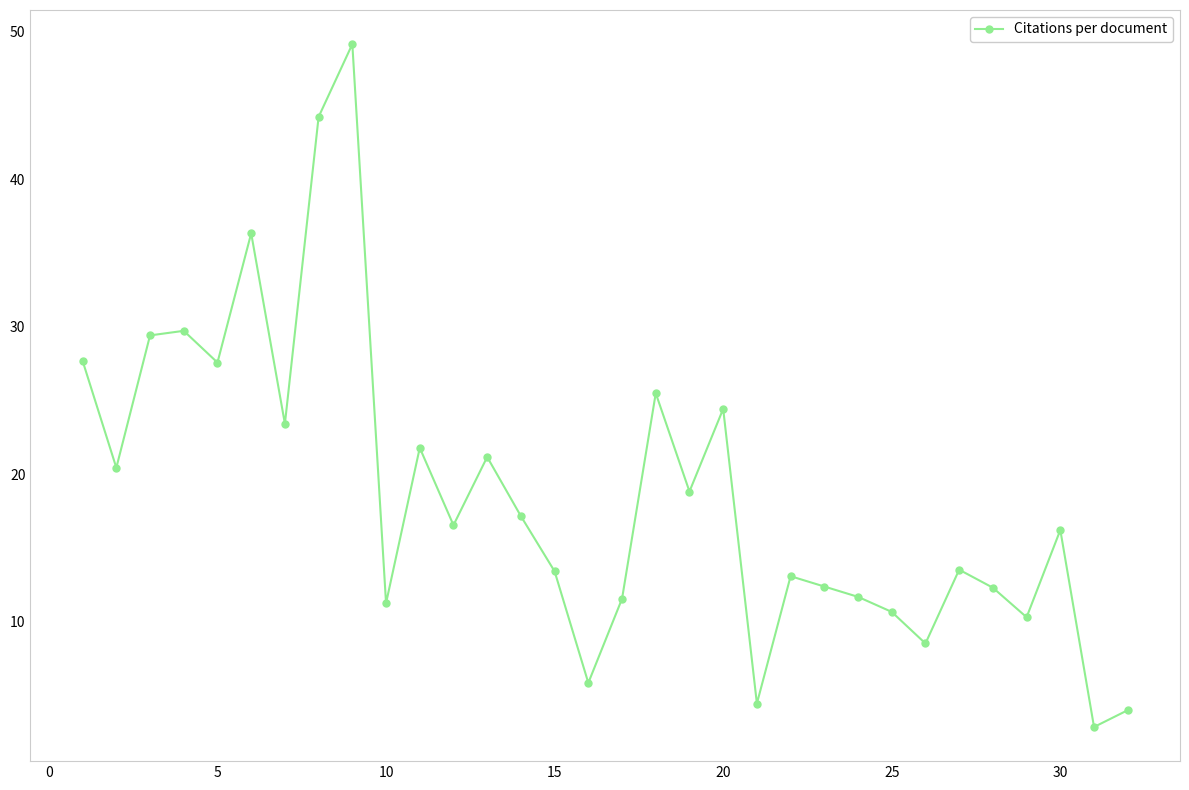

What is the minimum value shown in the chart?

2.9